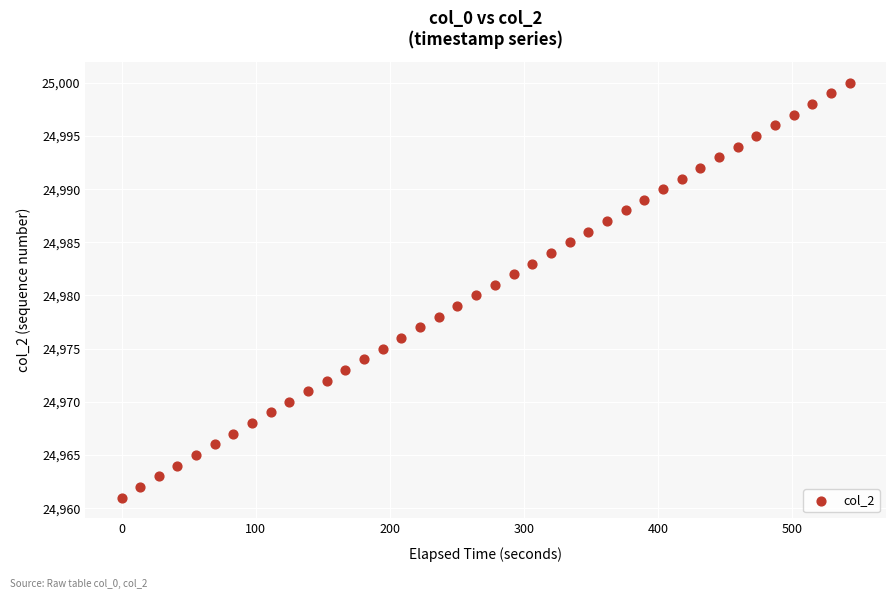

What is the range of Y values (max minus min)?

39